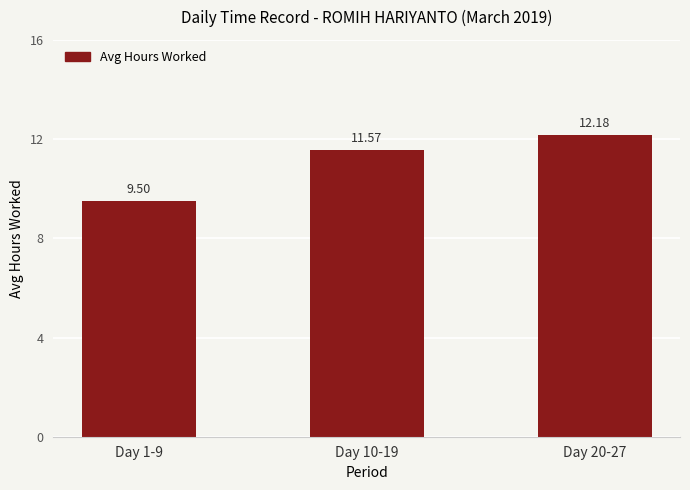

Reading right to left, what are all the values shown in this chart?

Day 20-27=12.2	Day 10-19=11.6	Day 1-9=9.5